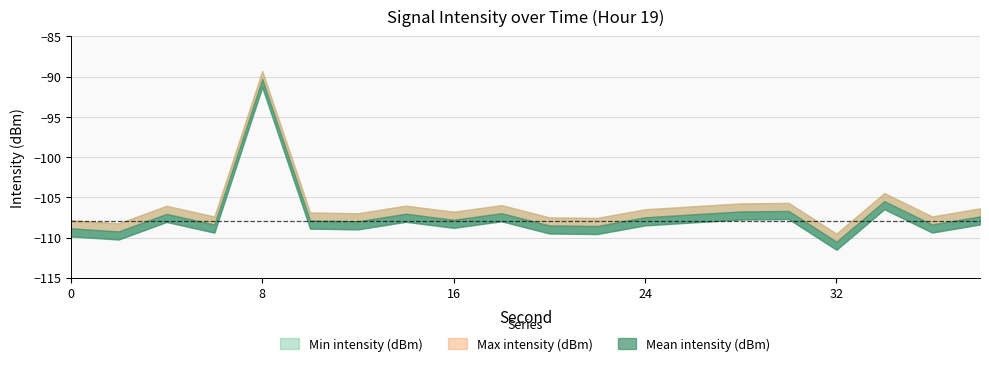

List the series in order of their peak value, lowest first.

Min intensity (dBm), Mean intensity (dBm), Max intensity (dBm)